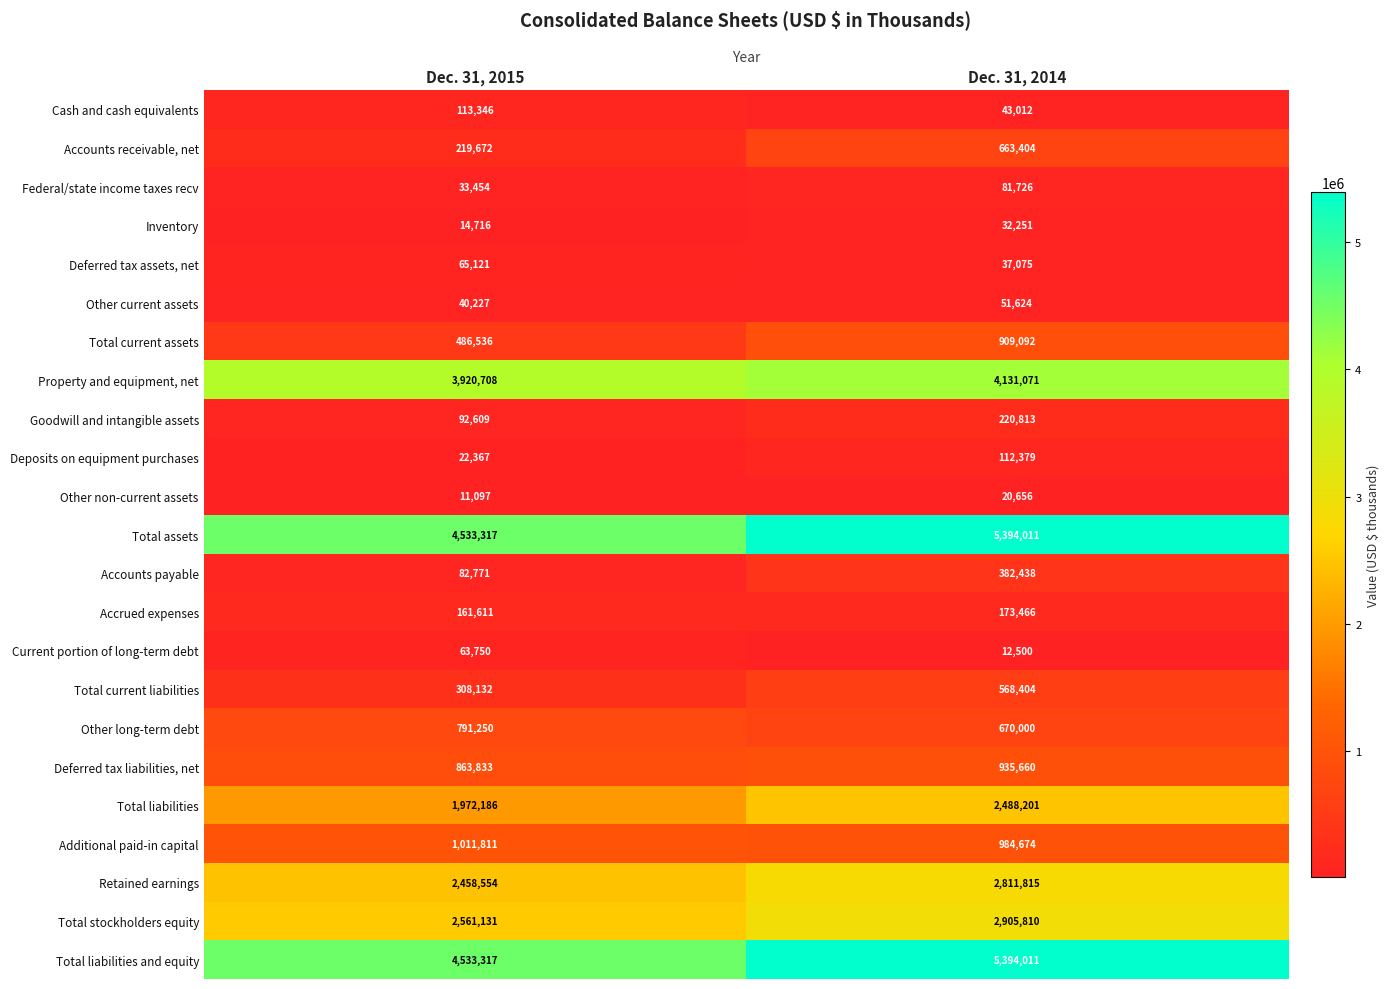

What is the spread (max minus min) of values at Dec. 31, 2014?

5381511